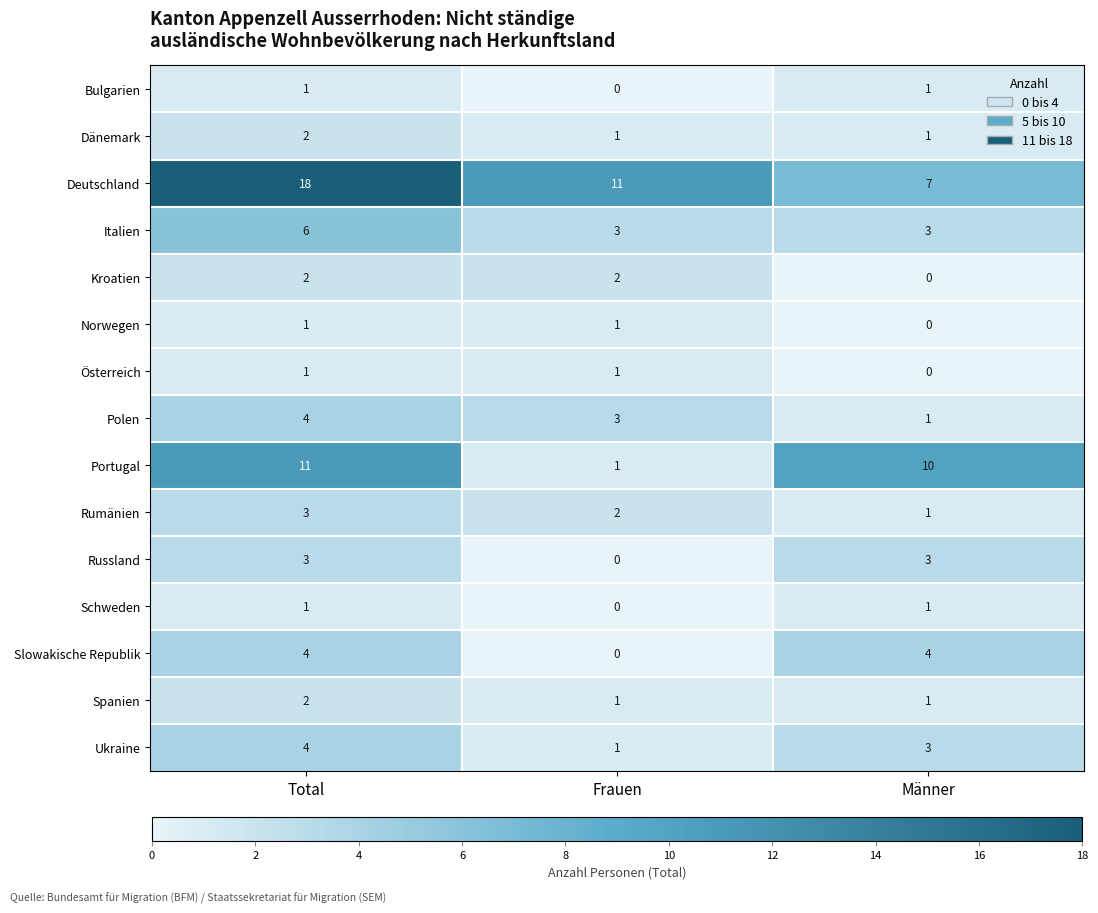

What is the maximum value shown in the chart?

18